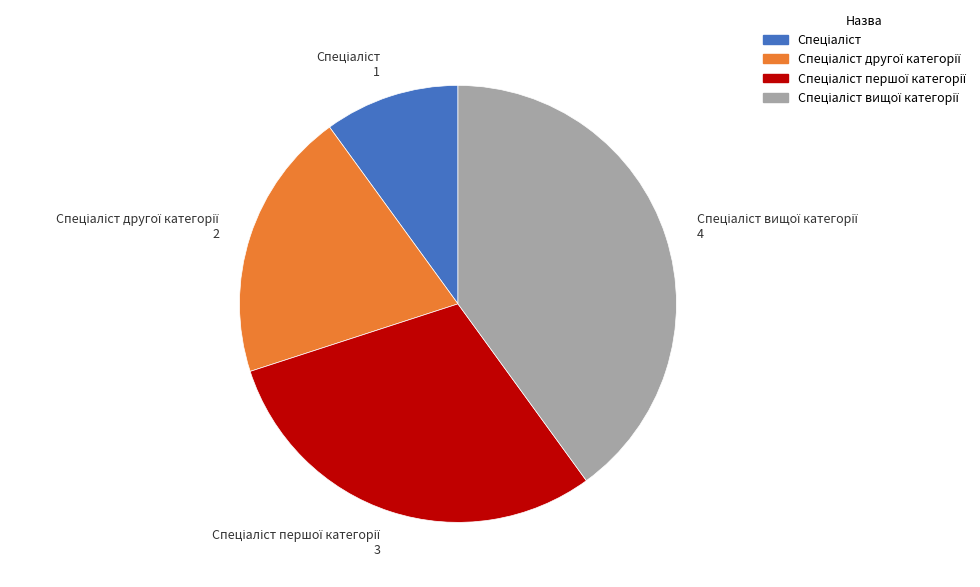

Is there any slice that represents more than half of the pie?

No